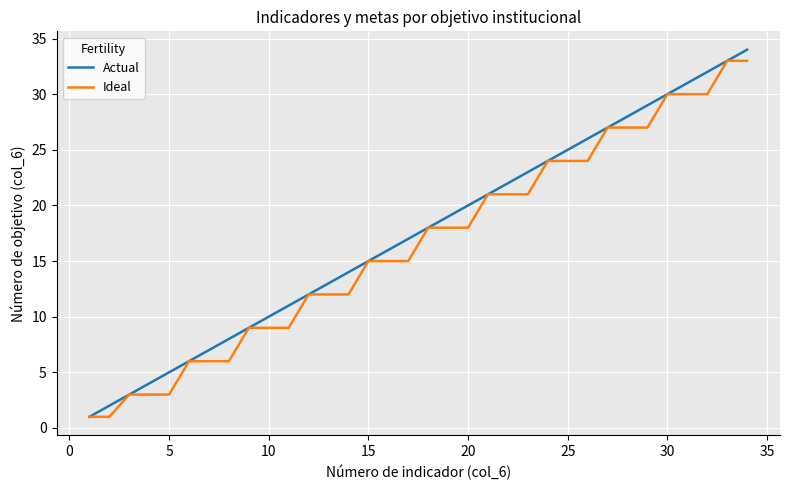

Is this an area chart (filled region under the line)?

No